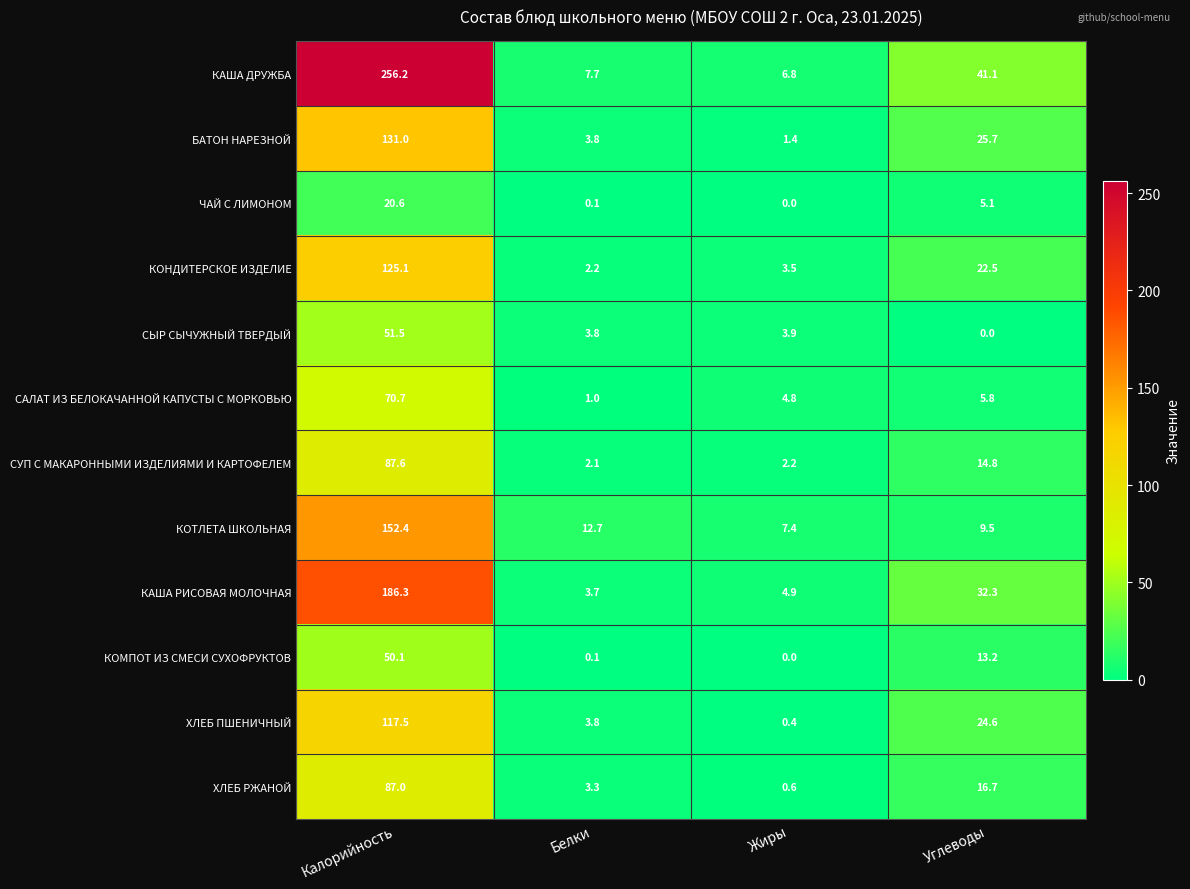

At which label does КОМПОТ ИЗ СМЕСИ СУХОФРУКТОВ reach its minimum?

Жиры